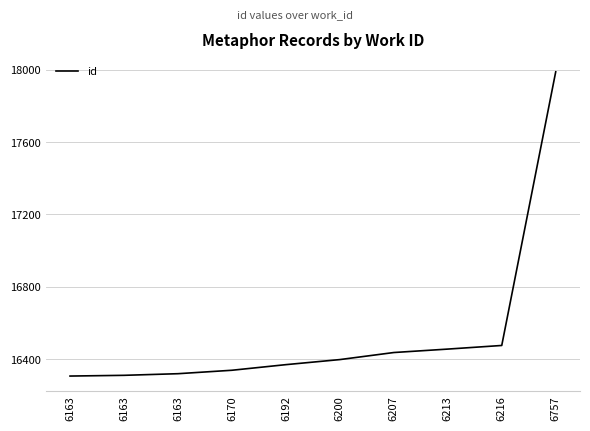

How many distinct data groups are displayed?

1